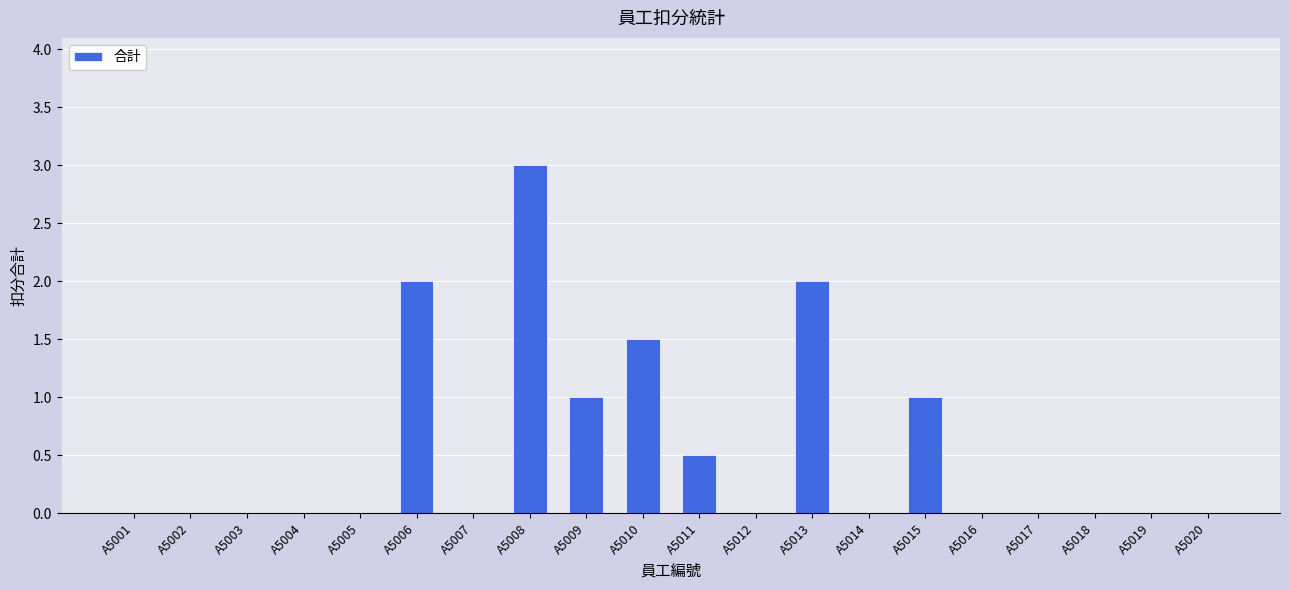

Reading left to right, what are all the values shown in this chart?

A5001=0.0	A5002=0.0	A5003=0.0	A5004=0.0	A5005=0.0	A5006=2.0	A5007=0.0	A5008=3.0	A5009=1.0	A5010=1.5	A5011=0.5	A5012=0.0	A5013=2.0	A5014=0.0	A5015=1.0	A5016=0.0	A5017=0.0	A5018=0.0	A5019=0.0	A5020=0.0